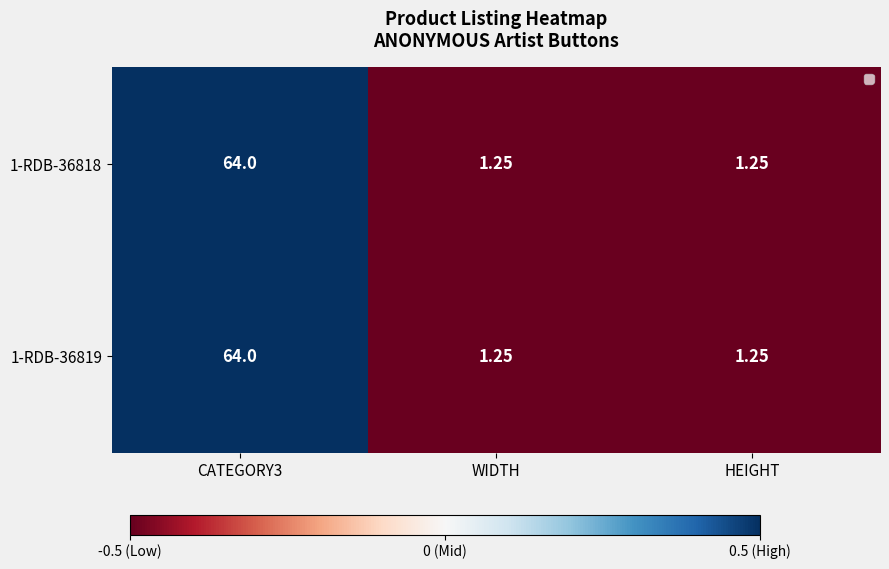

How many distinct data groups are displayed?

2